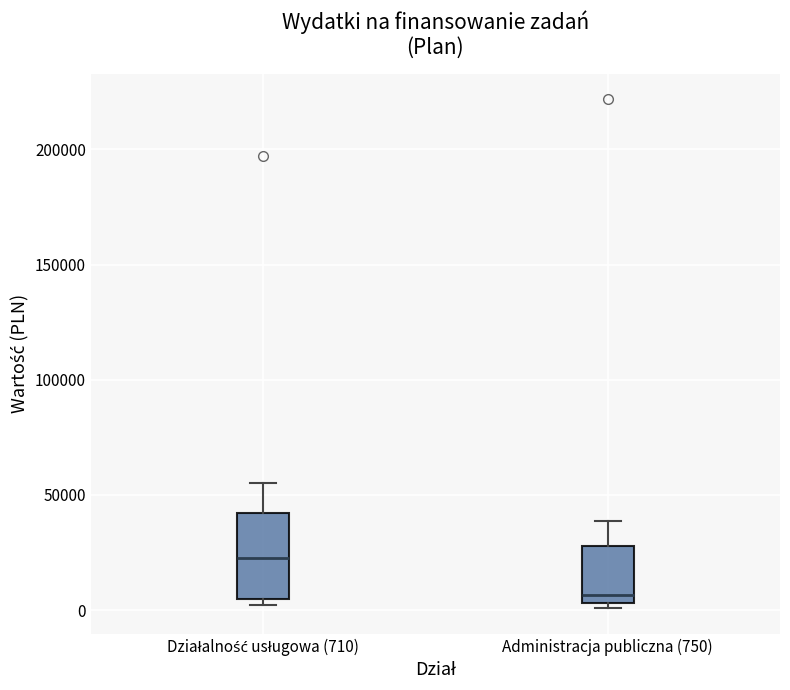

Reading left to right, transcribe this box plot: for each box, give where its median line is, the range the box spans, and where its two whiskers end, as read against the y-axis. The values are not printed on the chart, so give them approximately, as read against the axis.

Działalność usługowa (710): median 25000, box 5000 to 40000, whiskers 0 to 55000
Administracja publiczna (750): median 5000 (just above the box's lower edge), box 5000 to 30000, whiskers 0 to 40000